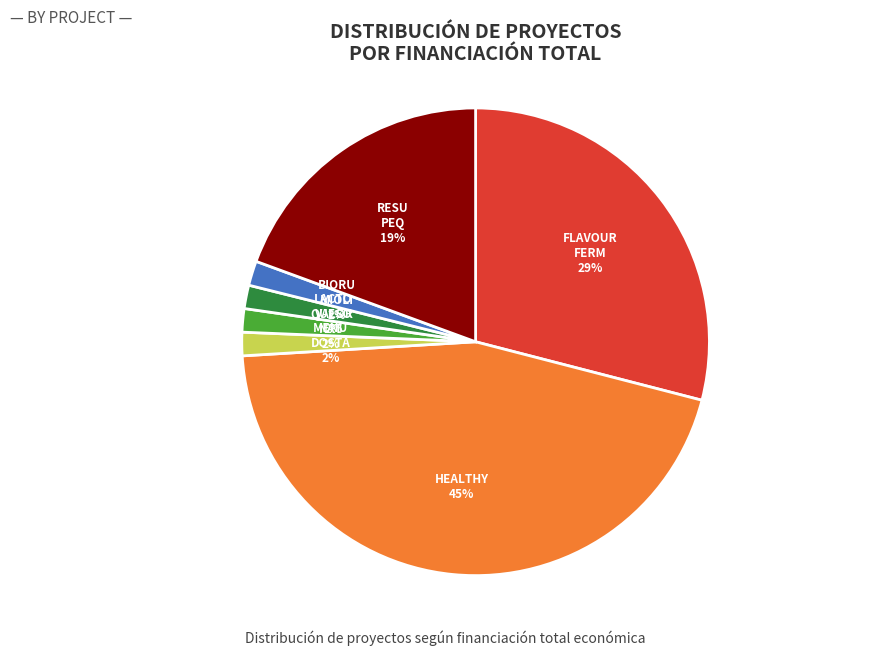

How many slices are in this pie chart?

7